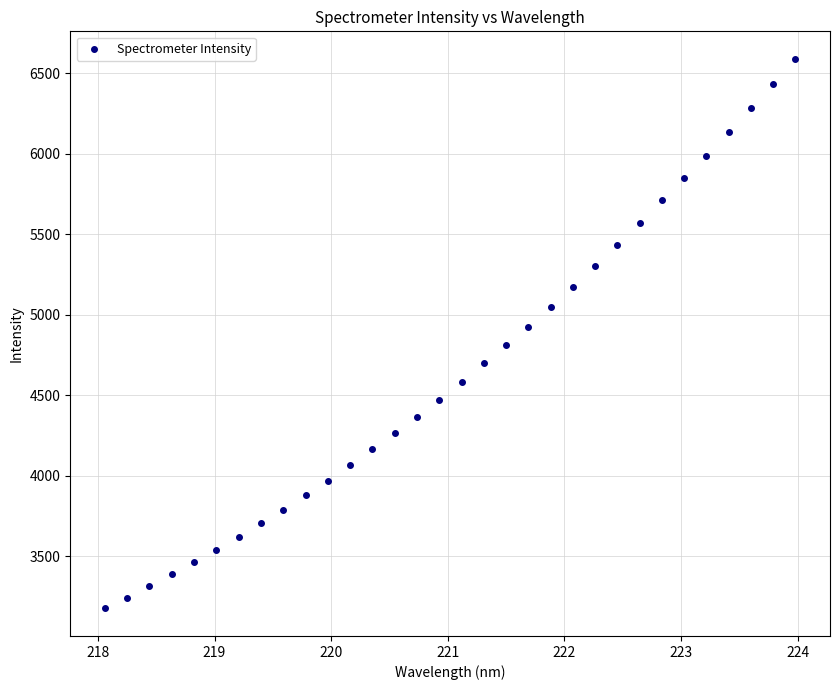

What is the range of Y values (max minus min)?

3413.5